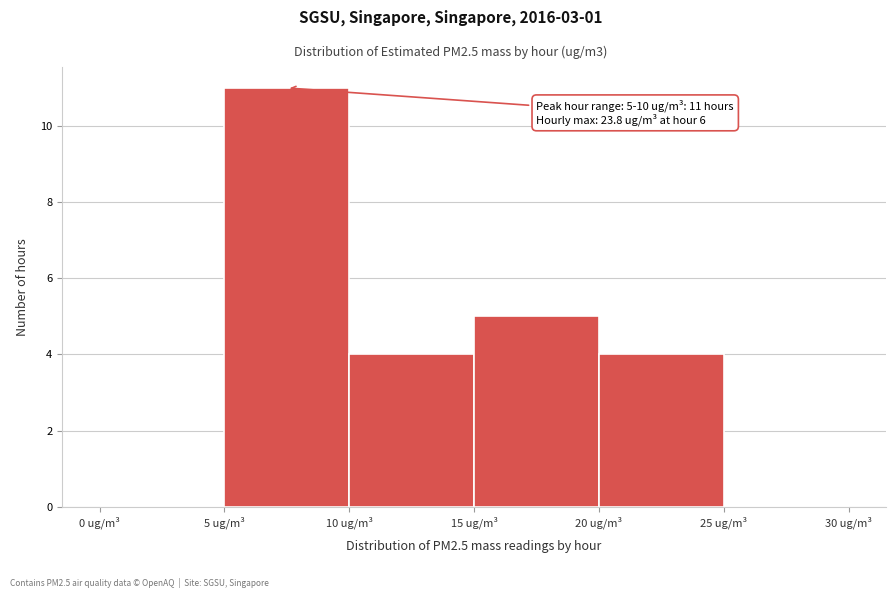

Which range on the x-axis has the tallest bar?

5 to 10